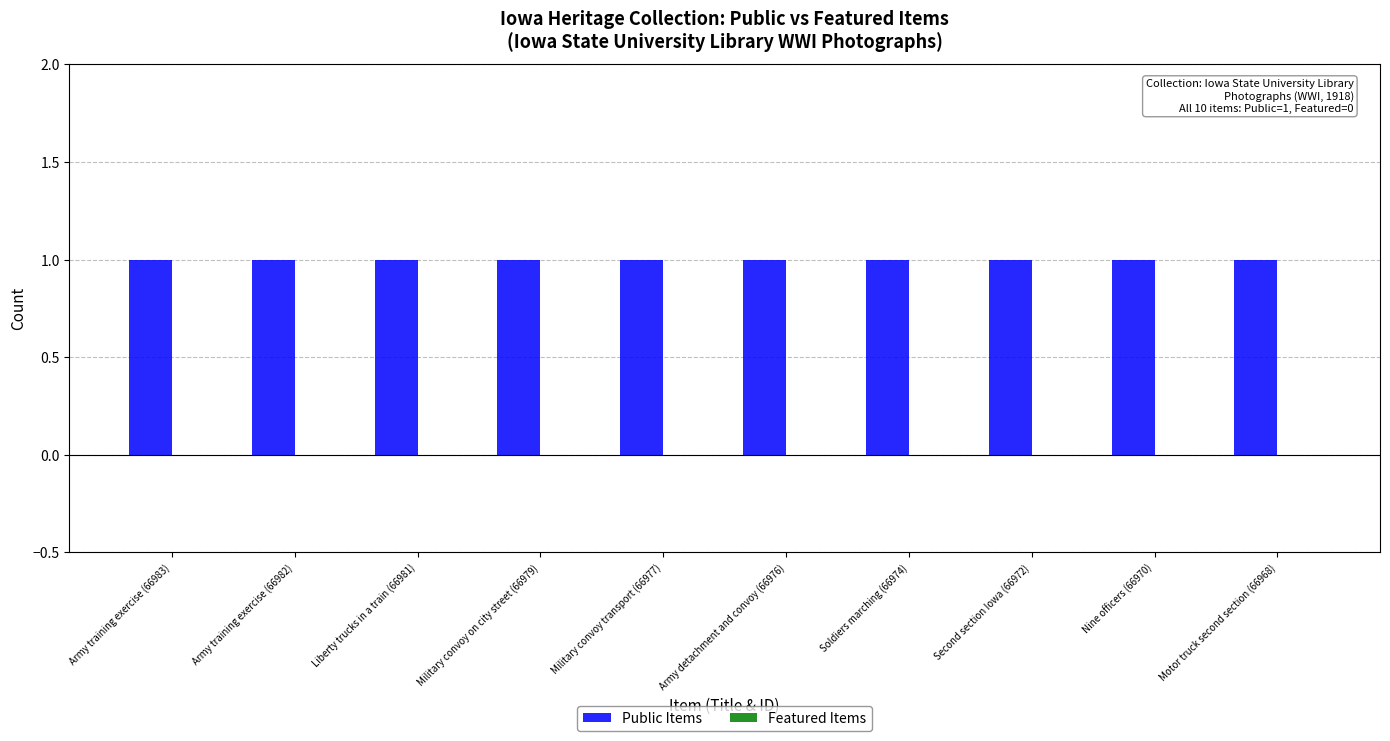

List the series in order of their overall mean, highest first.

Public Items, Featured Items